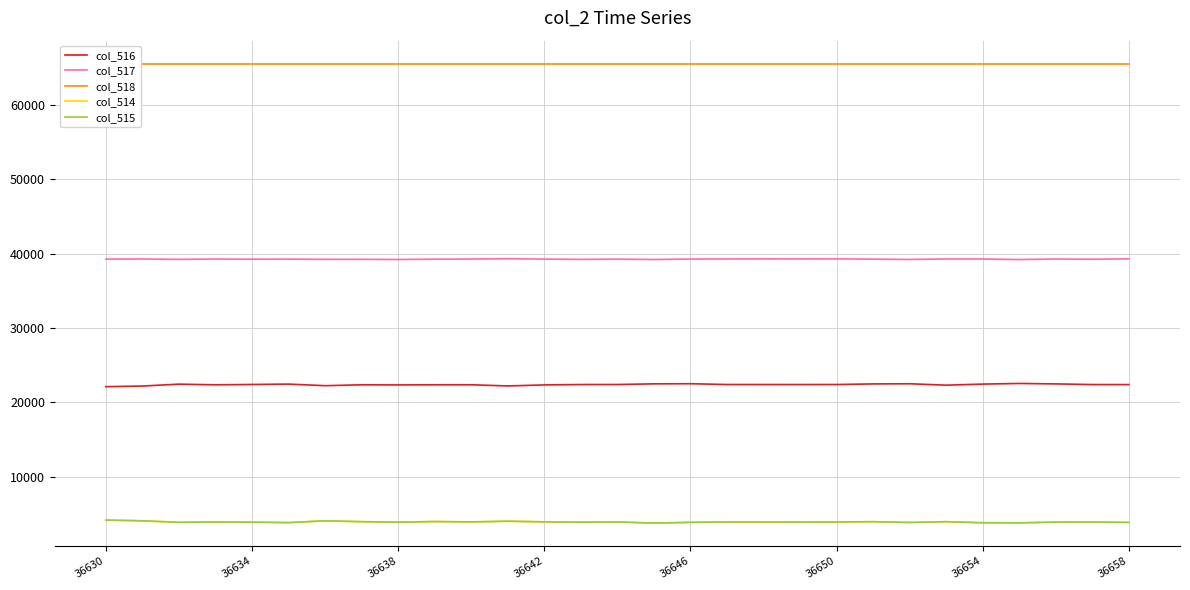

Read the col_516 value at 36646, to the nearest 50.

22500